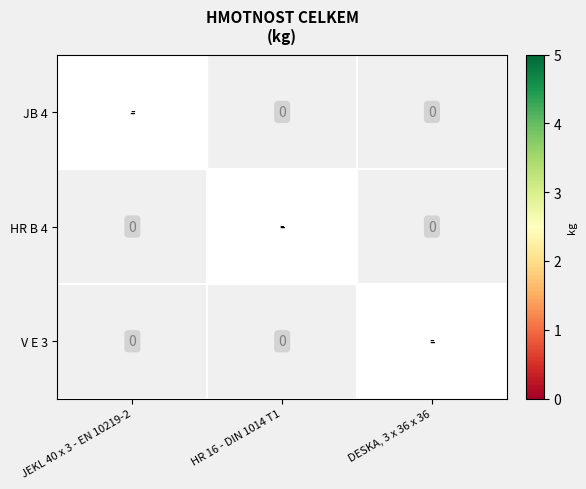

The HR B 4 series shows 1.9 at JEKL 40 x 3 - EN 10219-2. True or false?

False